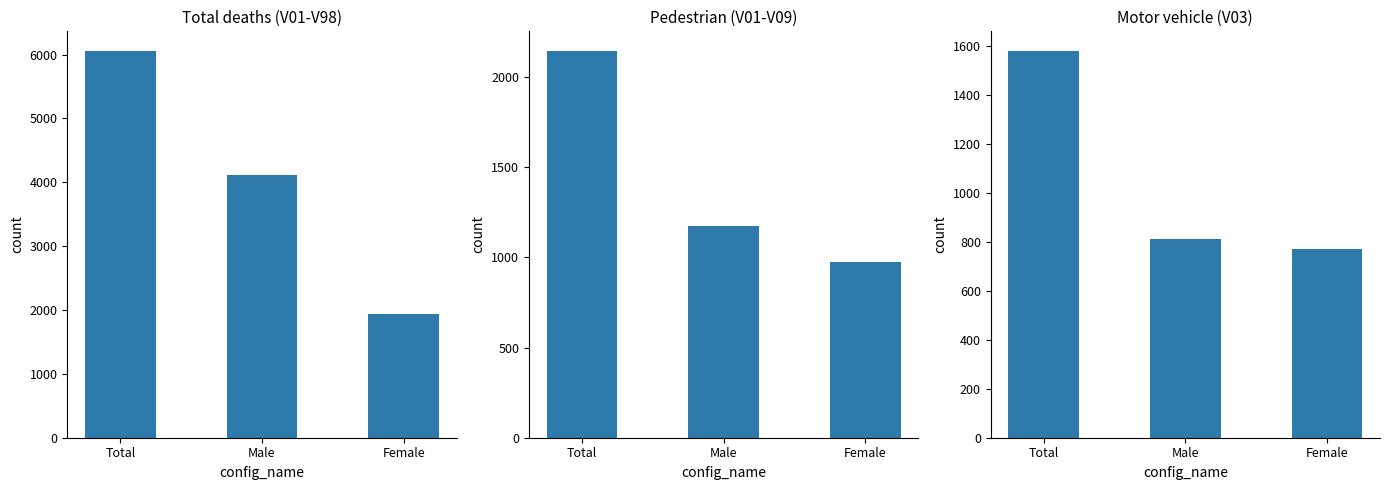

How many categories are shown in the chart?

3